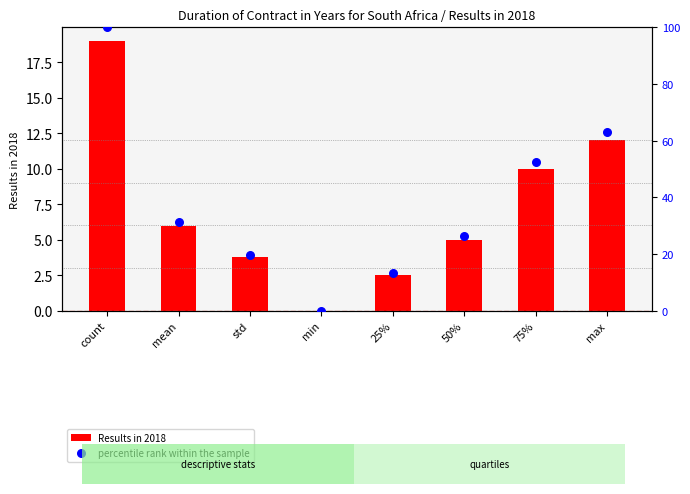

What is the total value across all series at count?

119.0